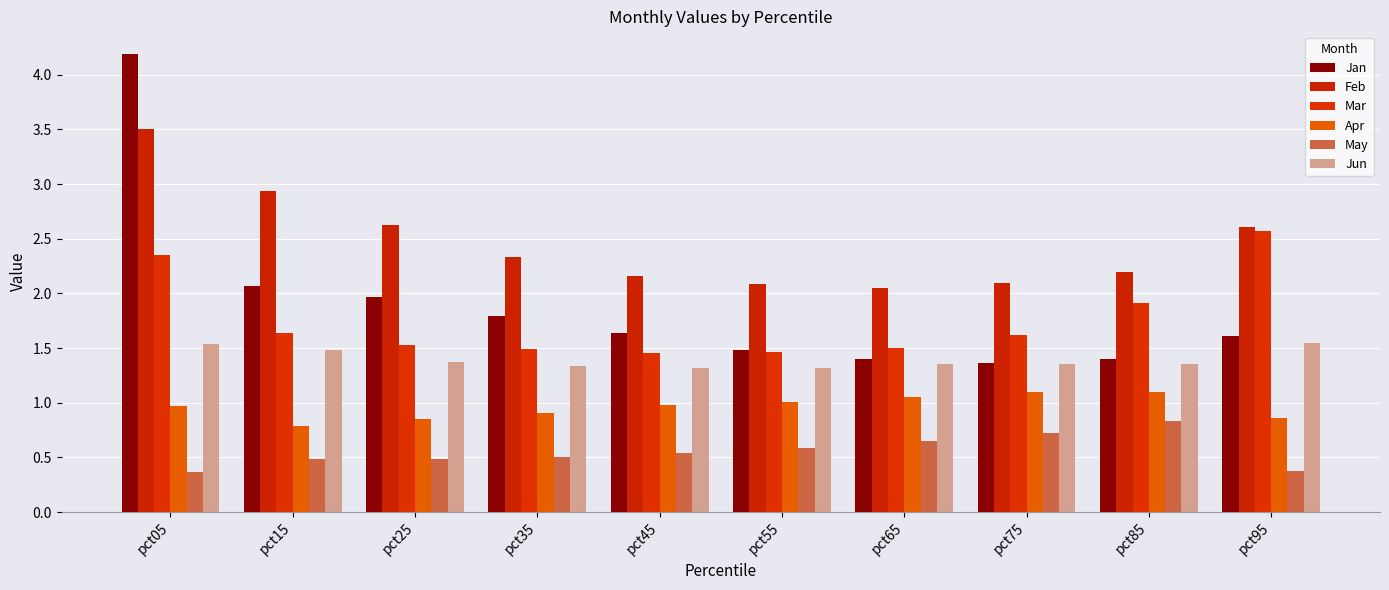

What is the total value across all series at pct65?

8.0